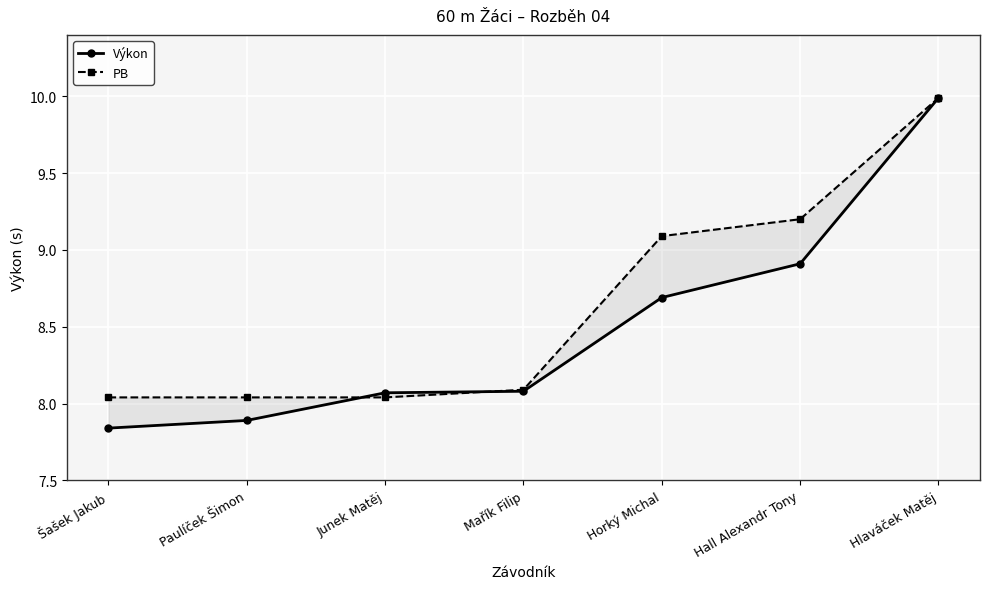

At how many categories does at least one series exceed 8?

7